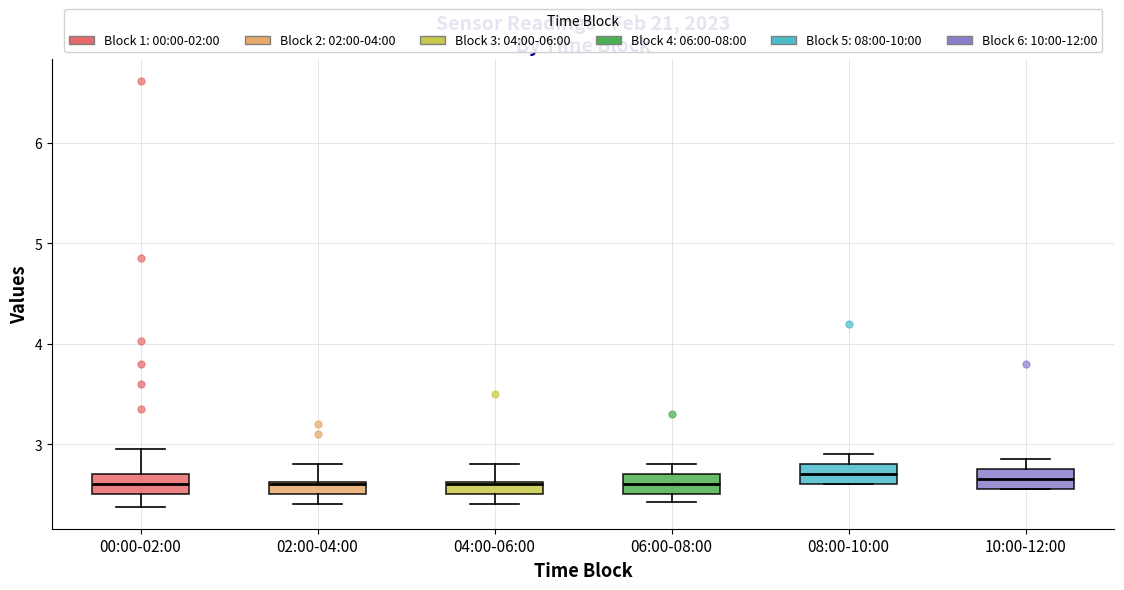

Where does the upper whisker of the box for 00:00-02:00 end on the y-axis? The values are not printed on the chart, so give them approximately, as read against the axis.

3.0